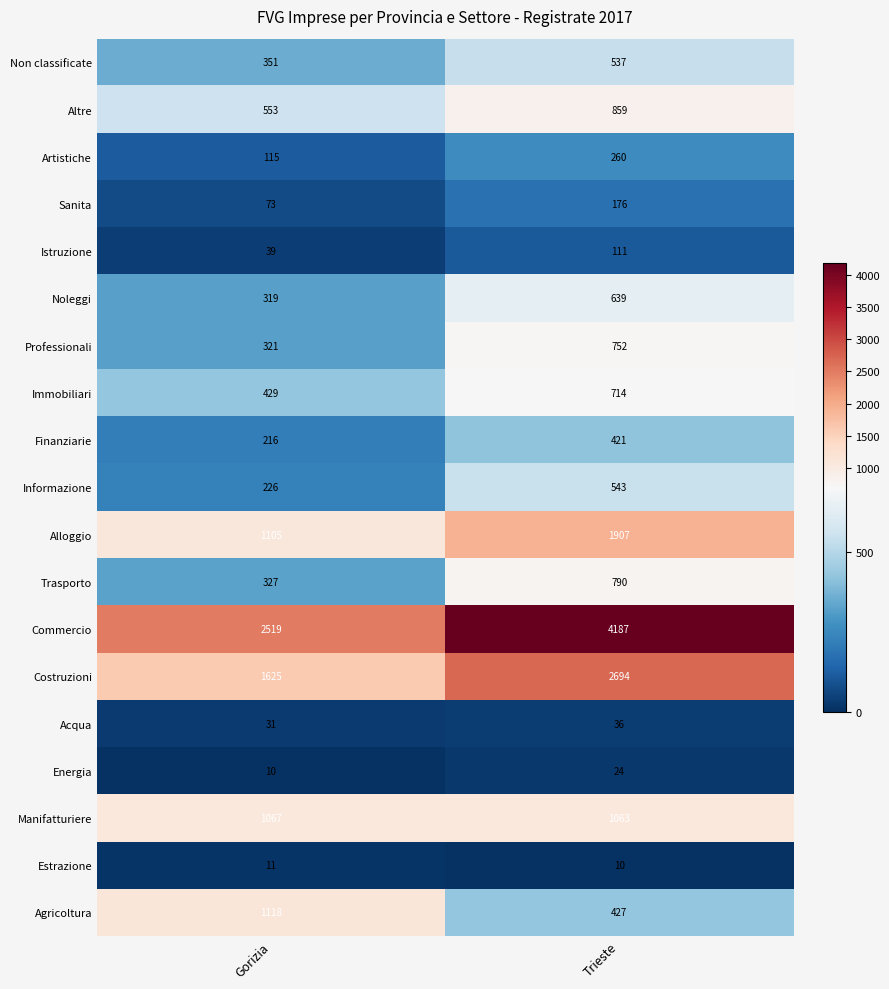

What is the difference between the Finanziarie values at Gorizia and Trieste?

205